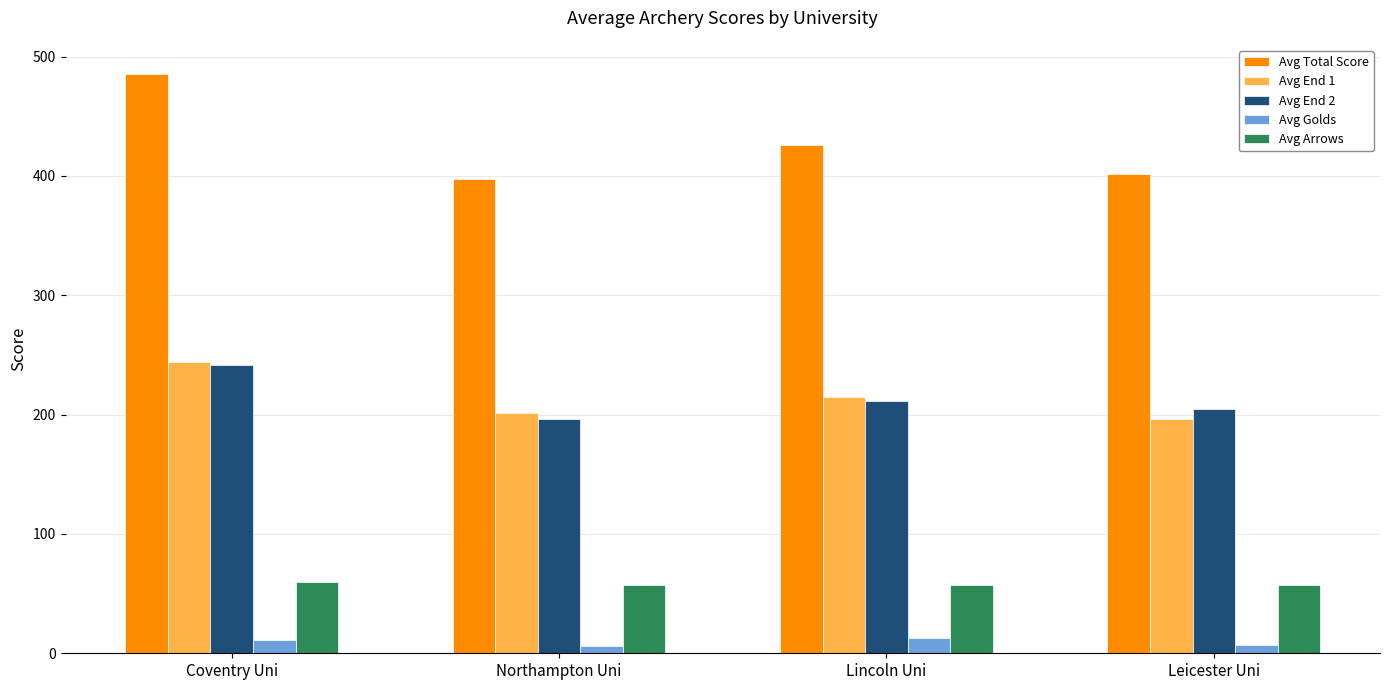

At Northampton Uni, list the series in order from smallest to largest.

Avg Golds, Avg Arrows, Avg End 2, Avg End 1, Avg Total Score